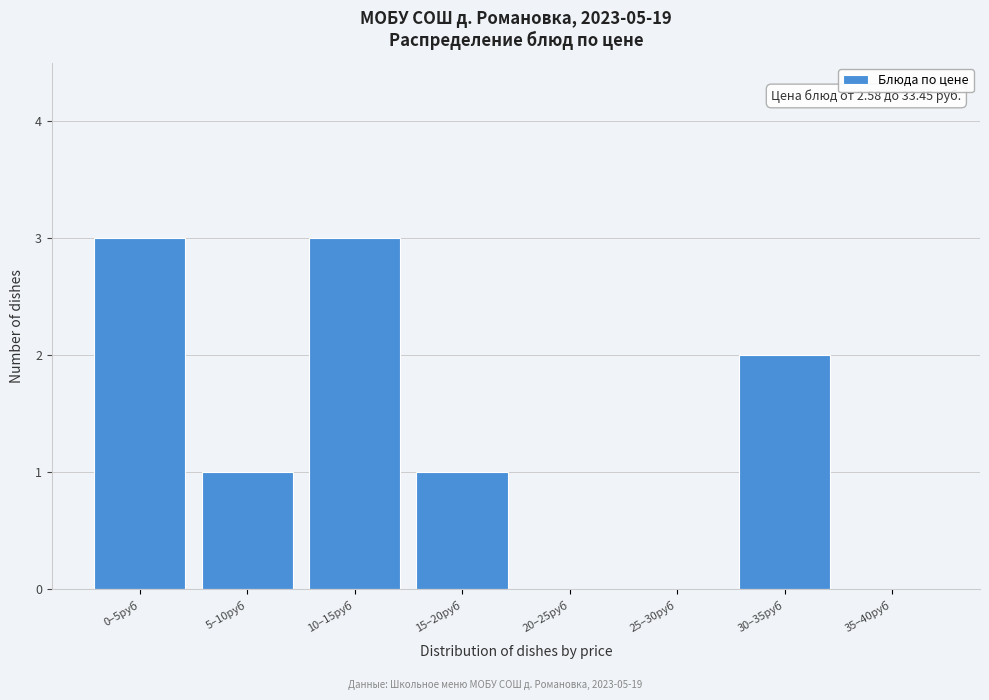

Reading right to left, transcribe all the data shown in this chart.

35–40руб=0	30–35руб=2	25–30руб=0	20–25руб=0	15–20руб=1	10–15руб=3	5–10руб=1	0–5руб=3